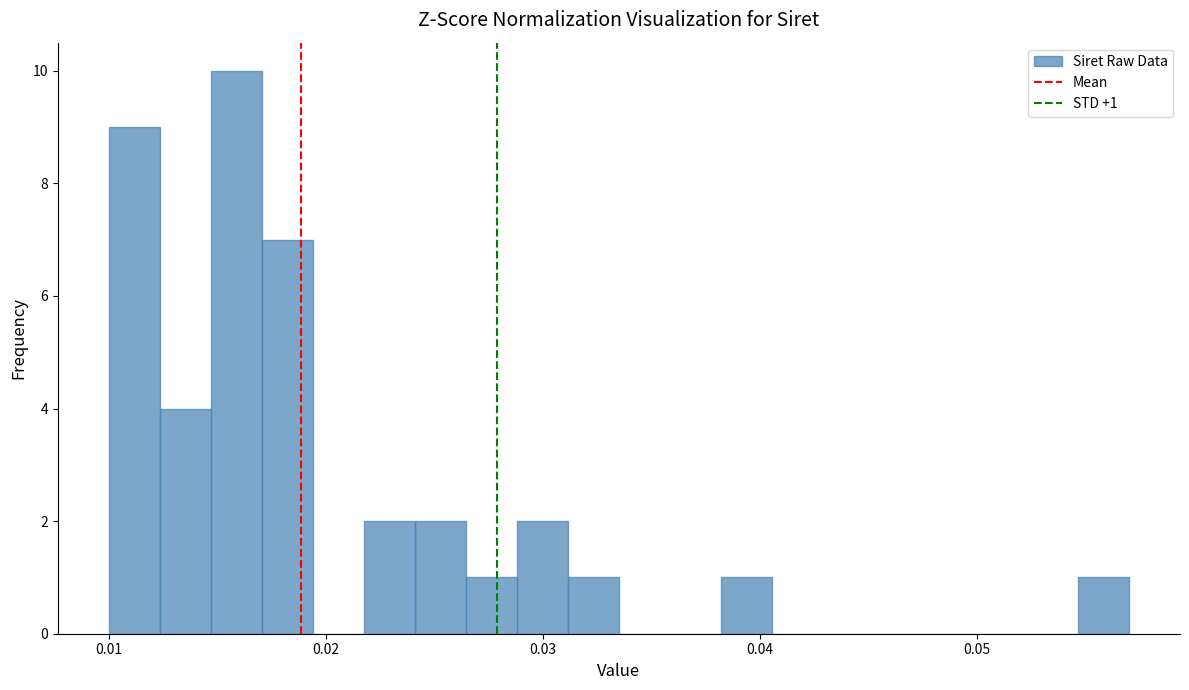

Read against the x-axis, roughly where is the centre of the tallest bar?

0.016